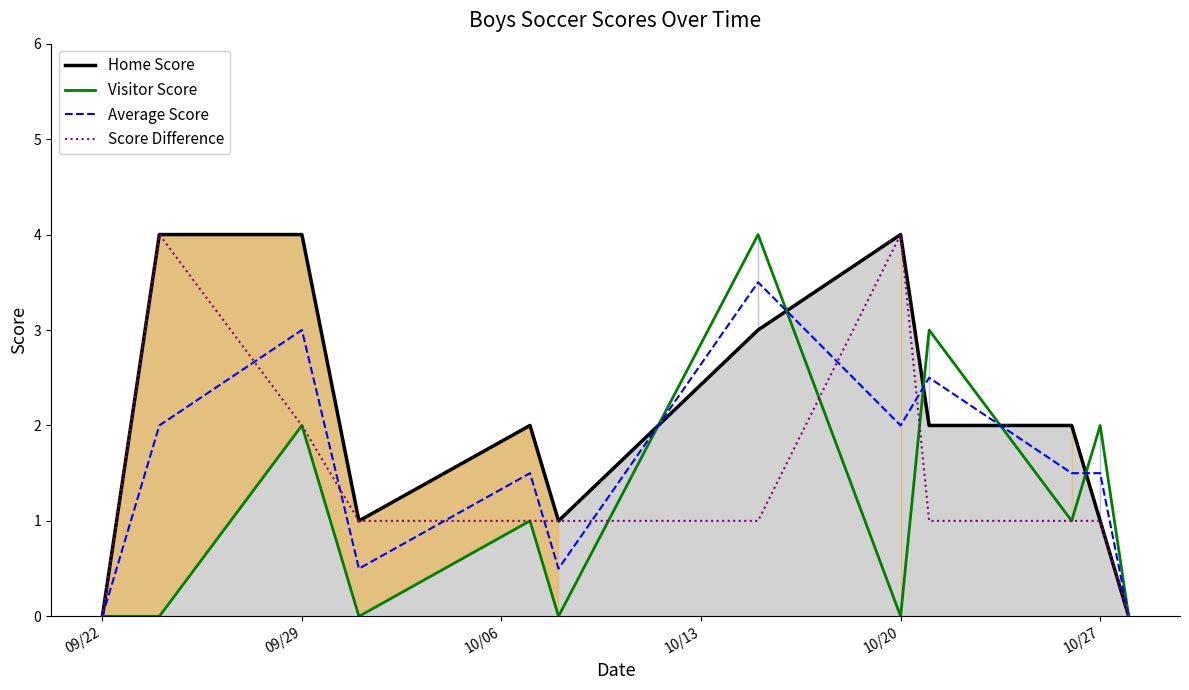

Which category has the lowest value in the Home Score series?

09/22